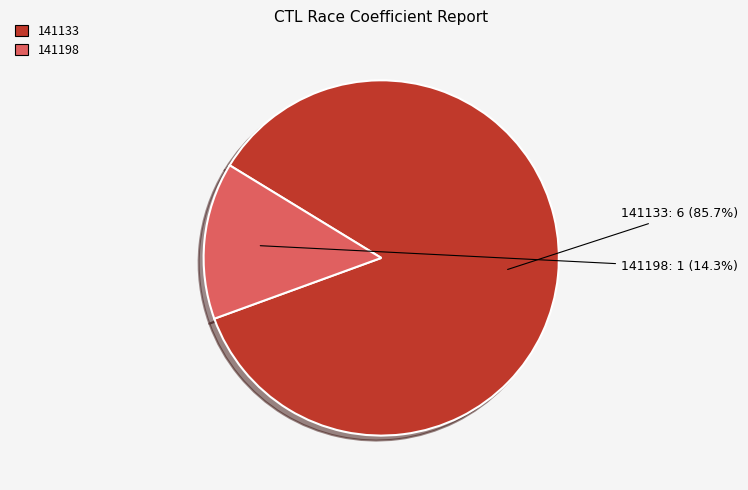

True or false: 141198 accounts for 26% of the total.

False